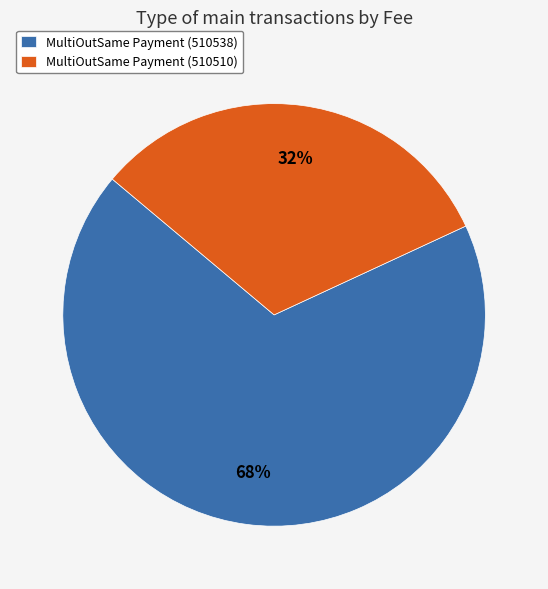

How many slices are in this pie chart?

2